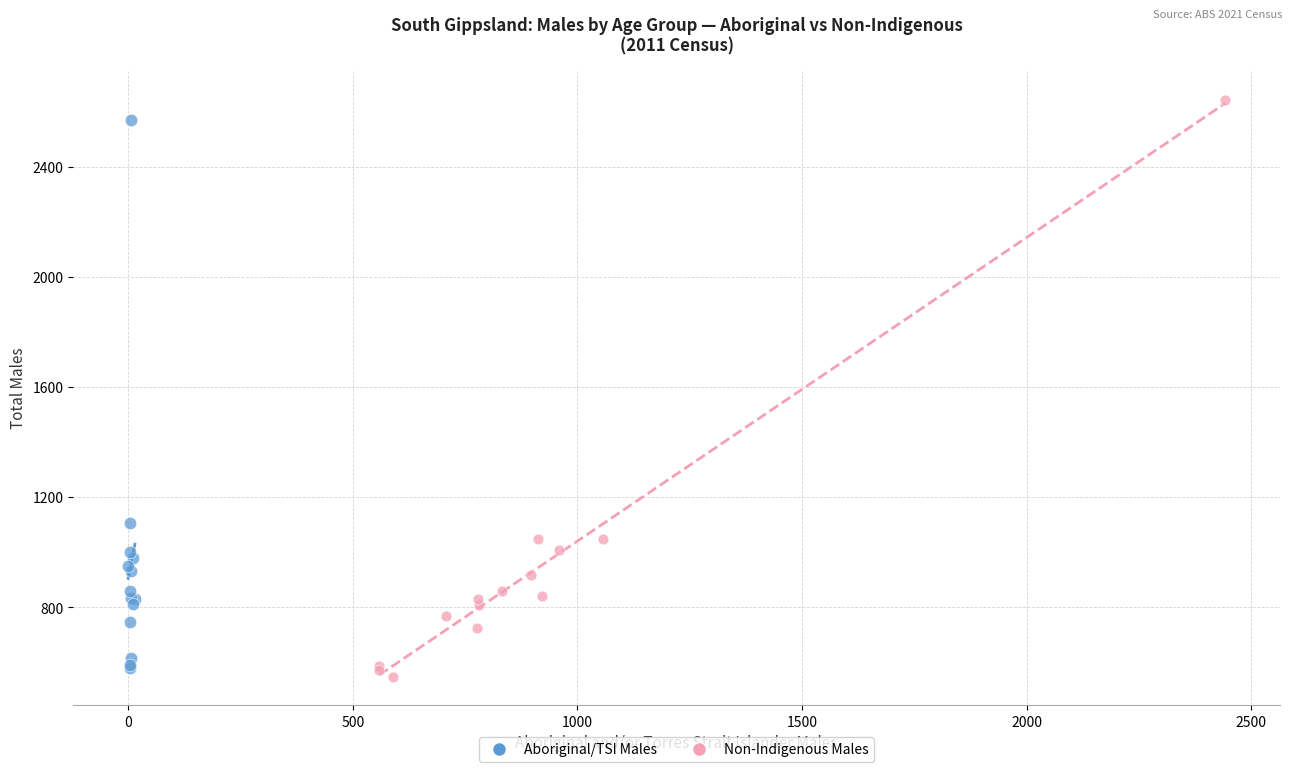

What are all the series names shown in the legend?

Aboriginal/TSI Males, Non-Indigenous Males